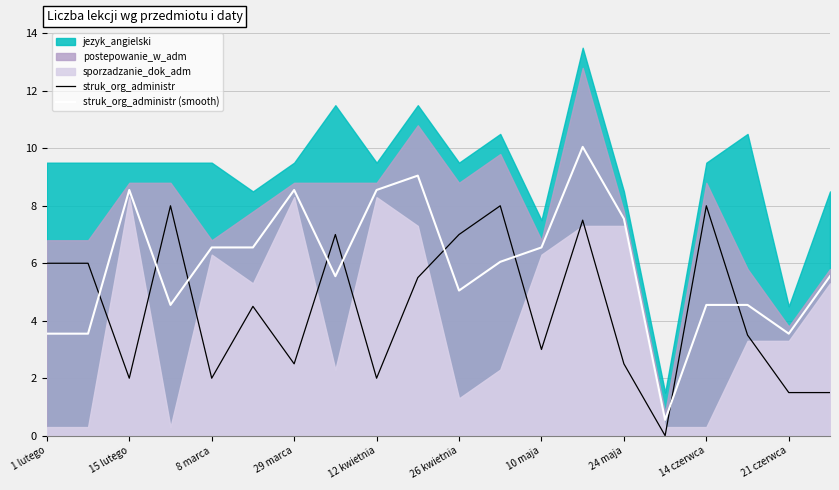

At which label does struk_org_administr first exceed 4?

1 lutego